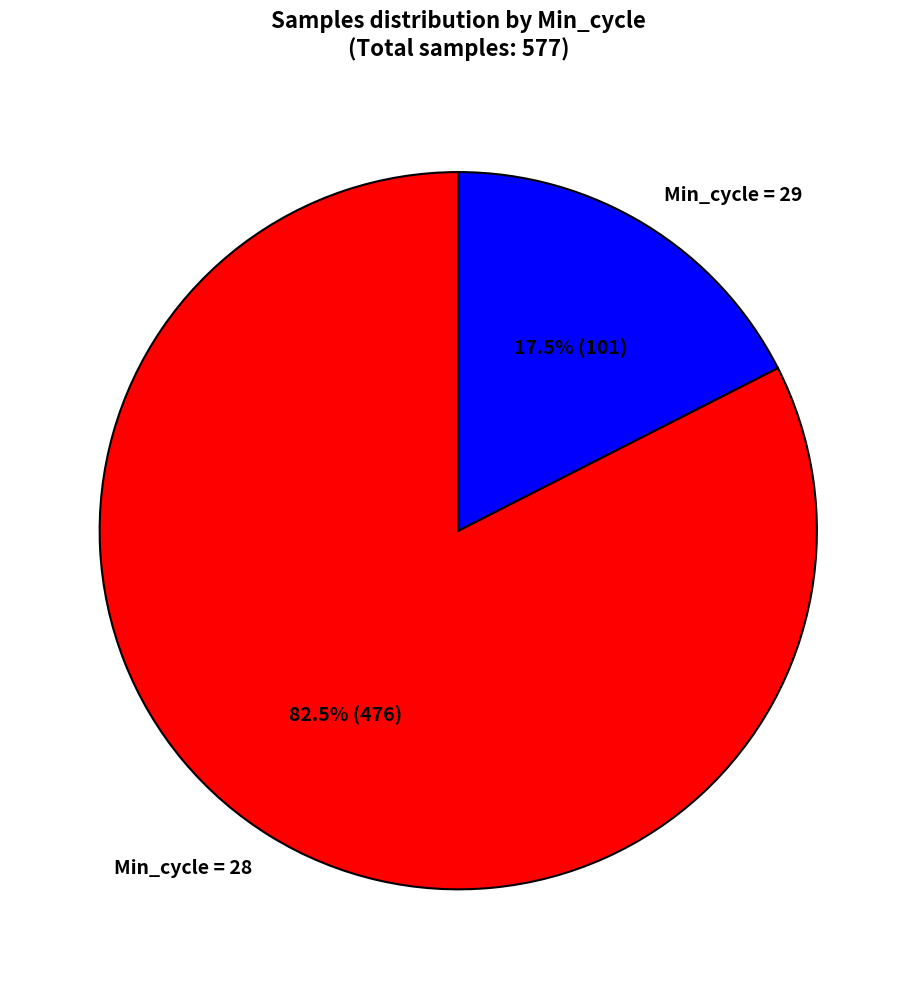

Which category accounts for the majority?

Min_cycle = 28